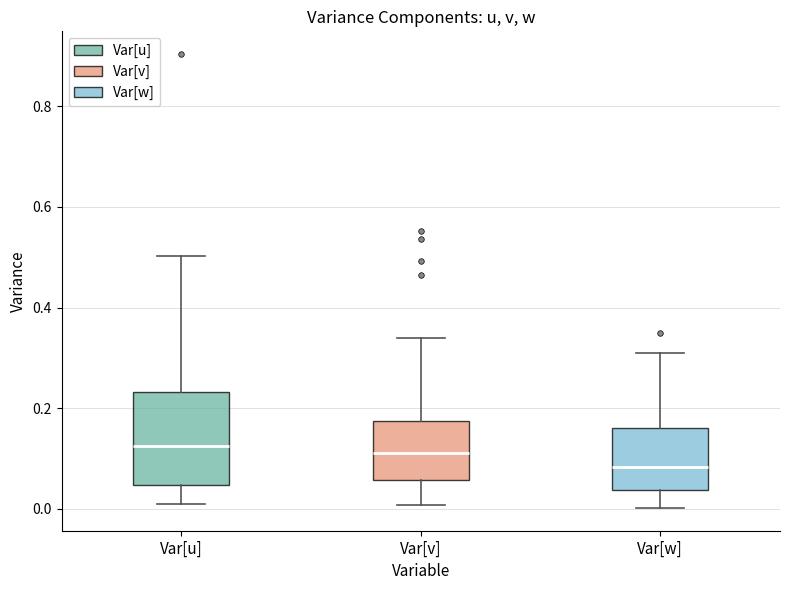

Where does the lower whisker of the box for Var[u] end on the y-axis? The values are not printed on the chart, so give them approximately, as read against the axis.

0.00